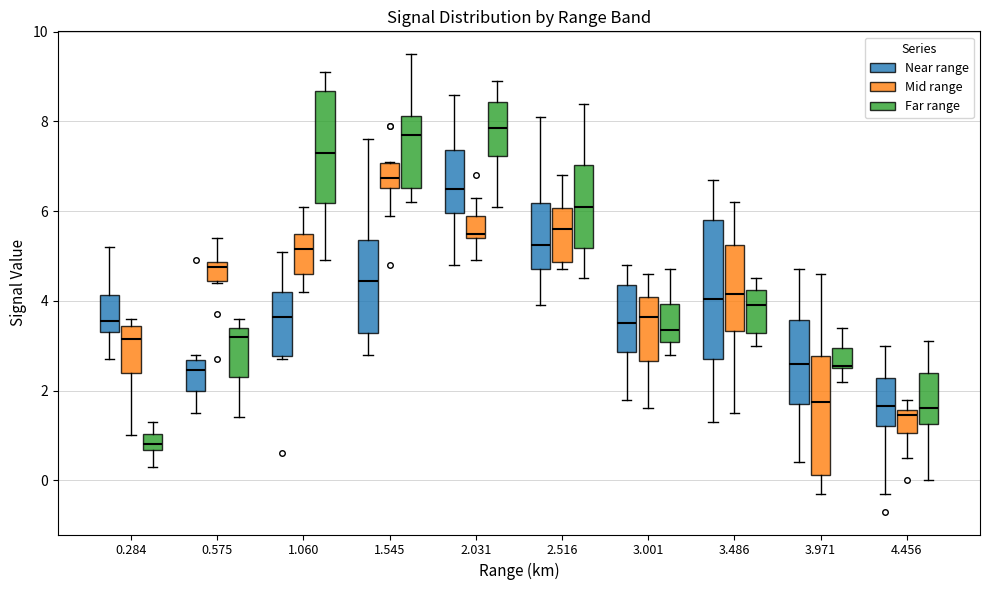

Reading left to right, transcribe this box plot: for each box, give where its median line is, the range the box spans, and where its two whiskers end, as read against the y-axis. The values are not printed on the chart, so give them approximately, as read against the axis.

0.284 (Near range): median 3.6, box 3.4 to 4.2, whiskers 2.8 to 5.2
0.284 (Mid range): median 3.2, box 2.4 to 3.4, whiskers 1.0 to 3.6
0.284 (Far range): median 0.8, box 0.6 to 1.0, whiskers 0.4 to 1.4
0.575 (Near range): median 2.4, box 2.0 to 2.6, whiskers 1.6 to 2.8
0.575 (Mid range): median 4.8 (just below the box's upper edge), box 4.4 to 4.8, whiskers 4.4 to 5.4
0.575 (Far range): median 3.2, box 2.4 to 3.4, whiskers 1.4 to 3.6
1.060 (Near range): median 3.6, box 2.8 to 4.2, whiskers 2.8 (just below the box's lower edge) to 5.2
1.060 (Mid range): median 5.2, box 4.6 to 5.6, whiskers 4.2 to 6.2
1.060 (Far range): median 7.4, box 6.2 to 8.6, whiskers 5.0 to 9.2
1.545 (Near range): median 4.4, box 3.2 to 5.4, whiskers 2.8 to 7.6
1.545 (Mid range): median 6.8, box 6.6 to 7.0, whiskers 6.0 to 7.2
1.545 (Far range): median 7.8, box 6.6 to 8.2, whiskers 6.2 to 9.6
2.031 (Near range): median 6.6, box 6.0 to 7.4, whiskers 4.8 to 8.6
2.031 (Mid range): median 5.6, box 5.4 to 6.0, whiskers 5.0 to 6.4
2.031 (Far range): median 7.8, box 7.2 to 8.4, whiskers 6.2 to 9.0
2.516 (Near range): median 5.2, box 4.8 to 6.2, whiskers 4.0 to 8.2
2.516 (Mid range): median 5.6, box 4.8 to 6.0, whiskers 4.8 (just below the box's lower edge) to 6.8
2.516 (Far range): median 6.2, box 5.2 to 7.0, whiskers 4.6 to 8.4
3.001 (Near range): median 3.6, box 2.8 to 4.4, whiskers 1.8 to 4.8
3.001 (Mid range): median 3.6, box 2.6 to 4.0, whiskers 1.6 to 4.6
3.001 (Far range): median 3.4, box 3.0 to 4.0, whiskers 2.8 to 4.8
3.486 (Near range): median 4.0, box 2.8 to 5.8, whiskers 1.4 to 6.8
3.486 (Mid range): median 4.2, box 3.4 to 5.2, whiskers 1.6 to 6.2
3.486 (Far range): median 4.0, box 3.2 to 4.2, whiskers 3.0 to 4.6
3.971 (Near range): median 2.6, box 1.8 to 3.6, whiskers 0.4 to 4.8
3.971 (Mid range): median 1.8, box 0.2 to 2.8, whiskers -0.2 to 4.6
3.971 (Far range): median 2.6, box 2.6 to 3.0, whiskers 2.2 to 3.4
4.456 (Near range): median 1.6, box 1.2 to 2.2, whiskers -0.2 to 3.0
4.456 (Mid range): median 1.4, box 1.0 to 1.6, whiskers 0.6 to 1.8
4.456 (Far range): median 1.6, box 1.2 to 2.4, whiskers 0.0 to 3.2